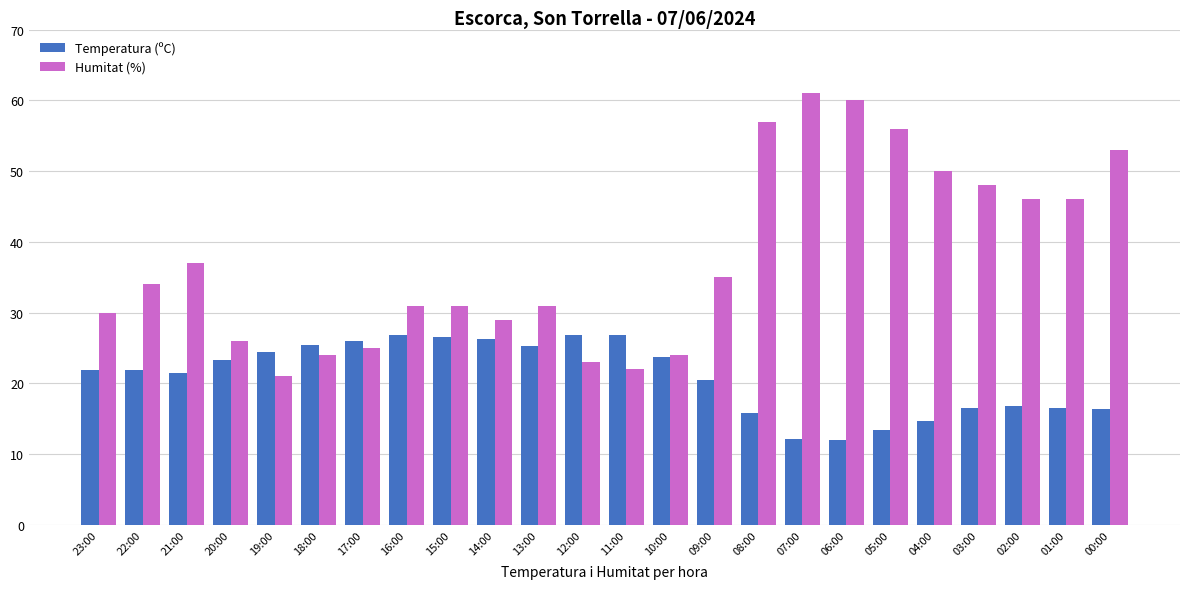

At 01:00, list the series in order from largest to smallest.

Humitat (%), Temperatura (ºC)